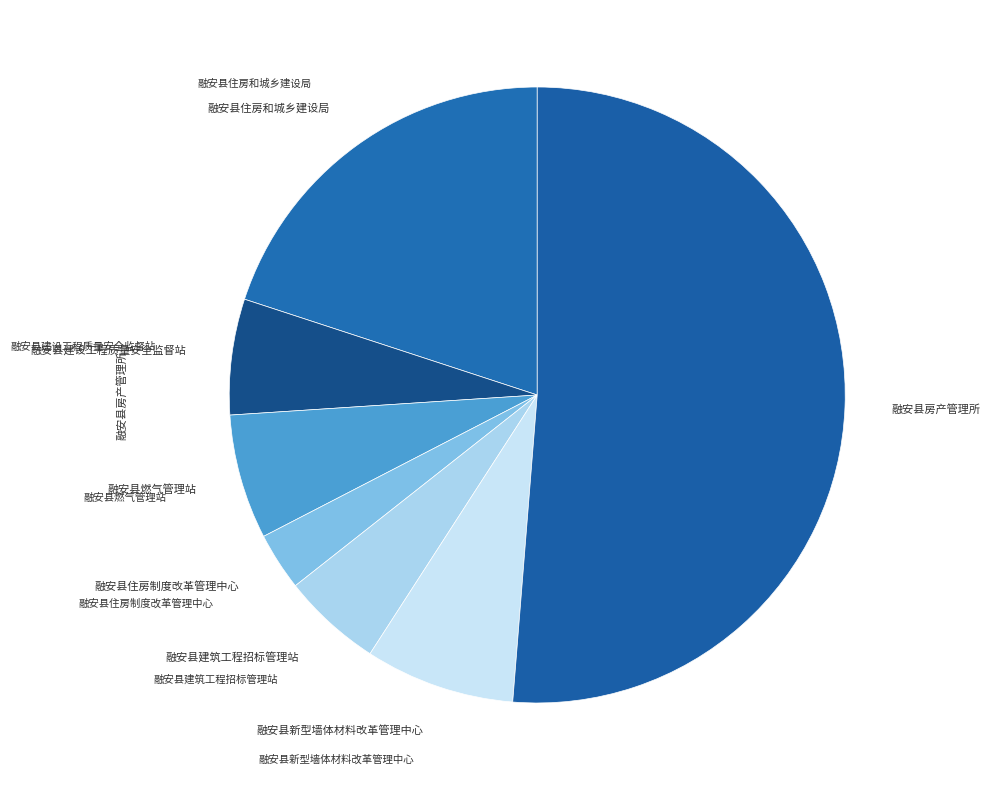

Count the number of slices in the pie.

7